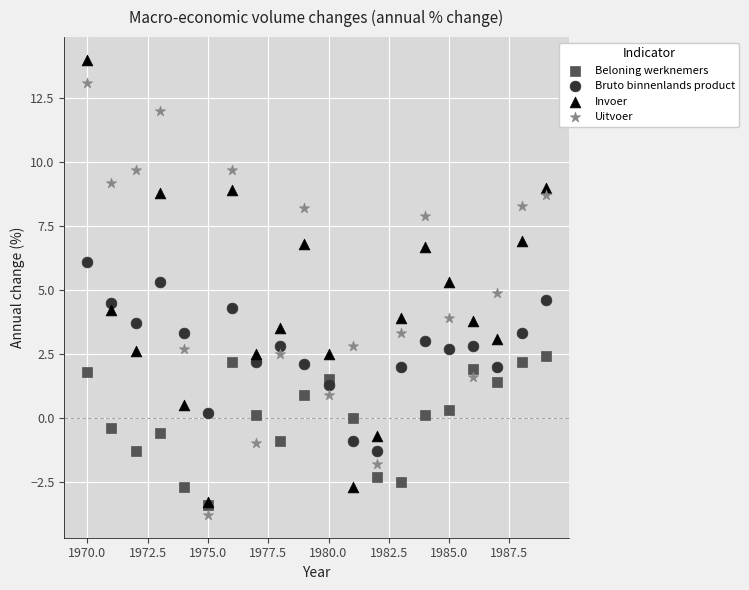

Which series reaches the minimum Y coordinate?

Uitvoer